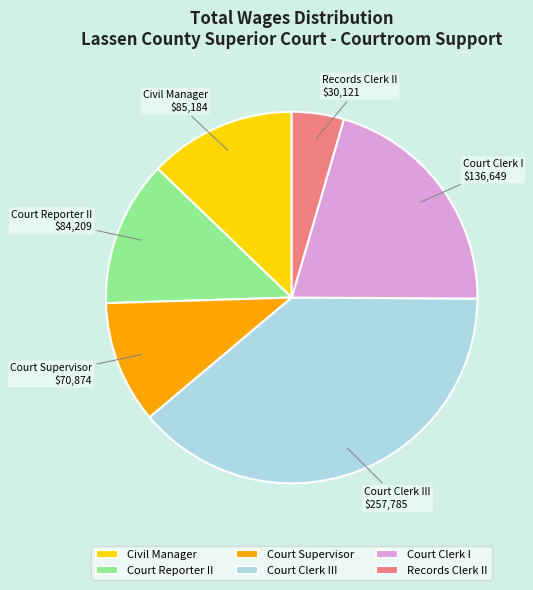

Combined, do Records Clerk II and Court Reporter II account for over 50%?

No